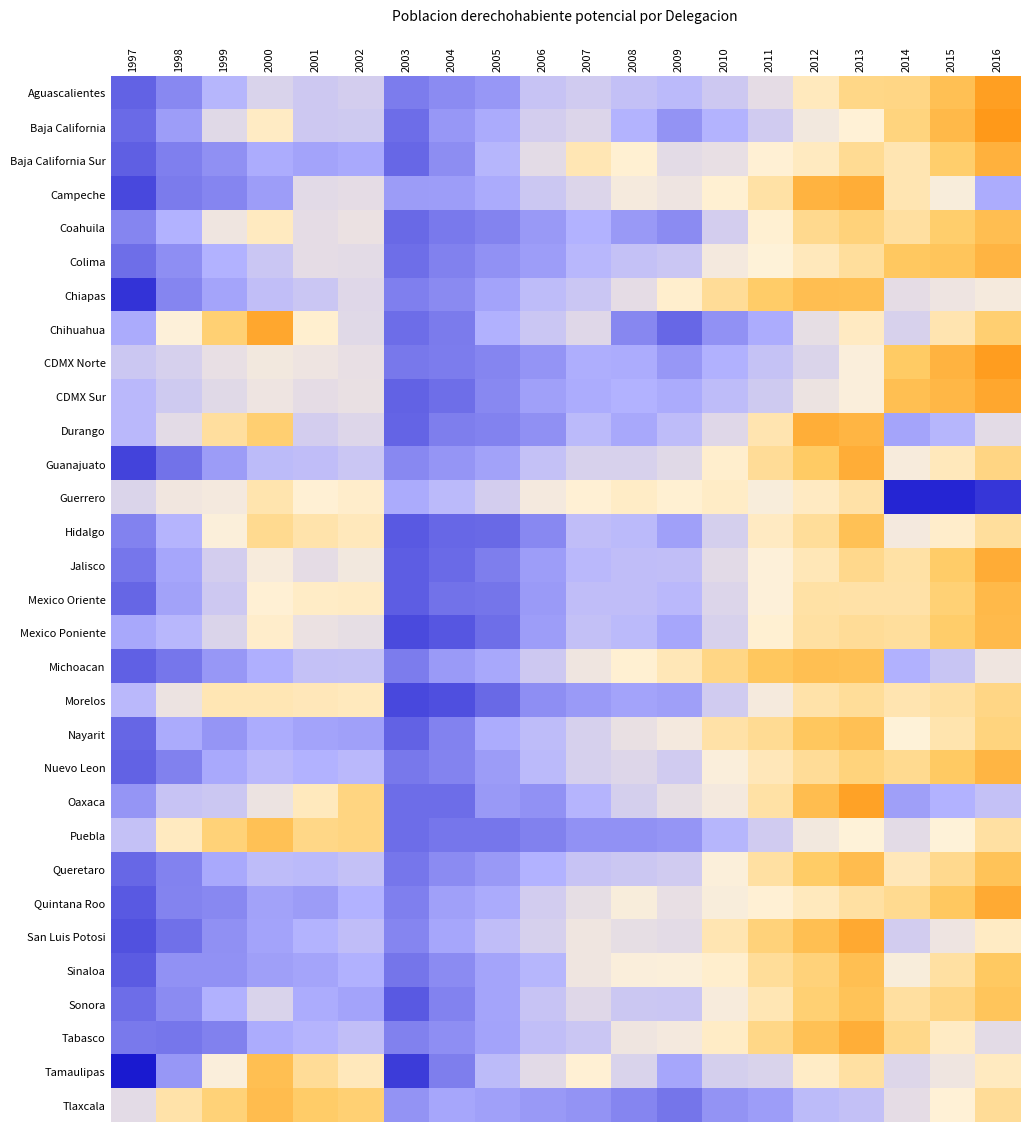

At 2015, list the series in order from largest to smallest.

CDMX Norte, CDMX Sur, Baja California, Aguascalientes, Colima, Quintana Roo, Nuevo Leon, Jalisco, Mexico Poniente, Coahuila, Baja California Sur, Mexico Oriente, Sonora, Queretaro, Morelos, Sinaloa, Nayarit, Chihuahua, Guanajuato, Tabasco, Hidalgo, Tlaxcala, Puebla, Campeche, Tamaulipas, San Luis Potosi, Chiapas, Michoacan, Durango, Oaxaca, Guerrero